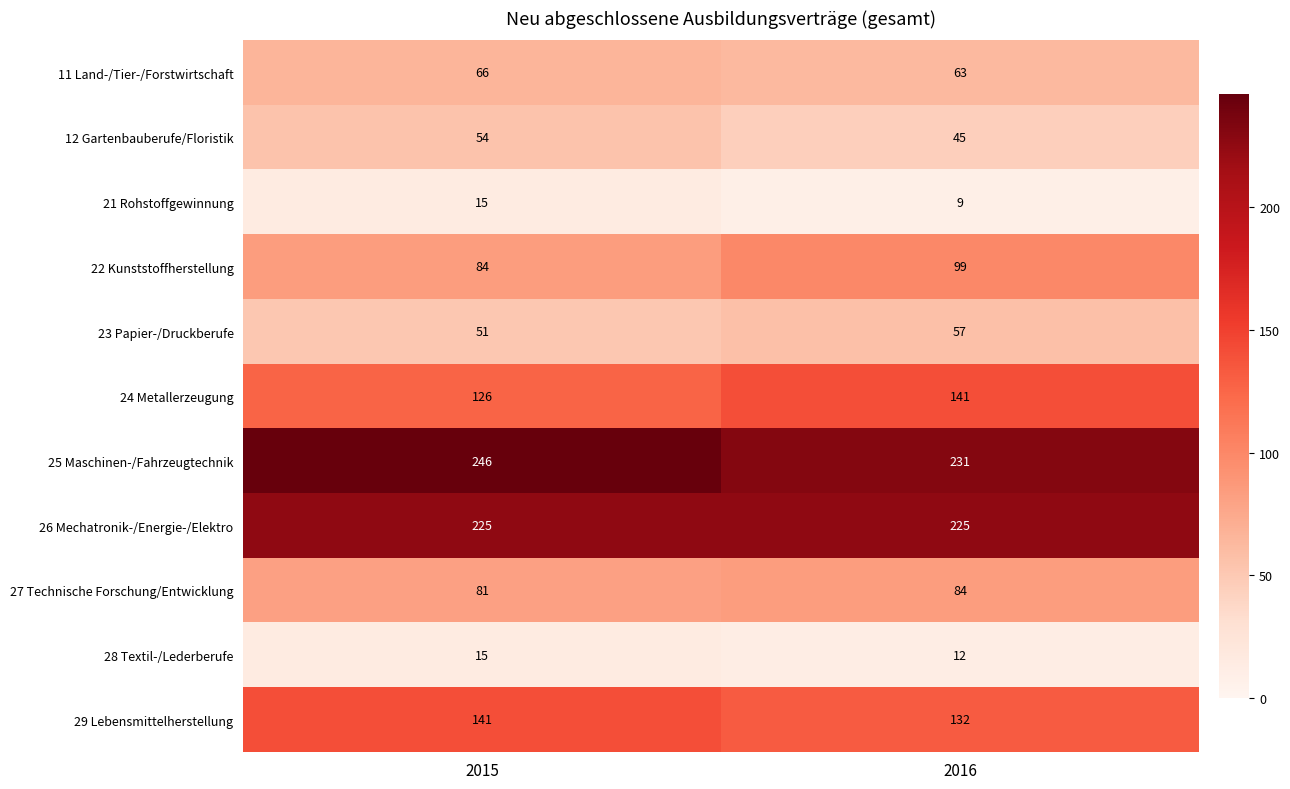

Read the 23 Papier-/Druckberufe value at 2015.

51